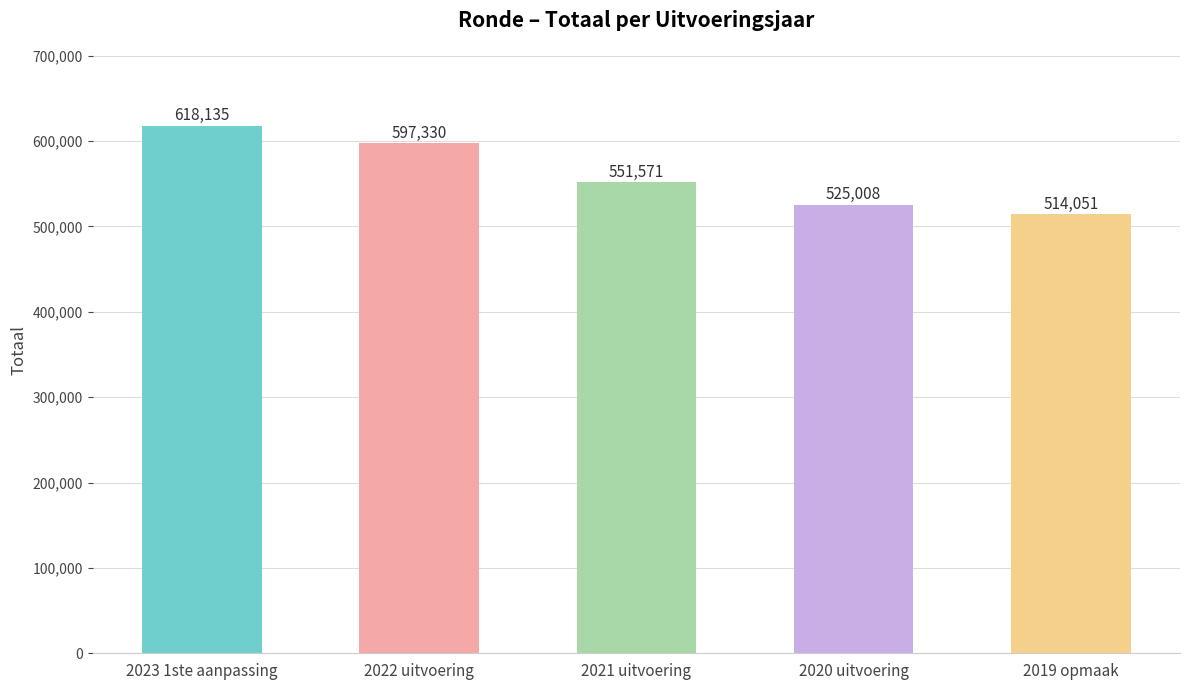

Is it true that the value at 2021 uitvoering is 551571?

True